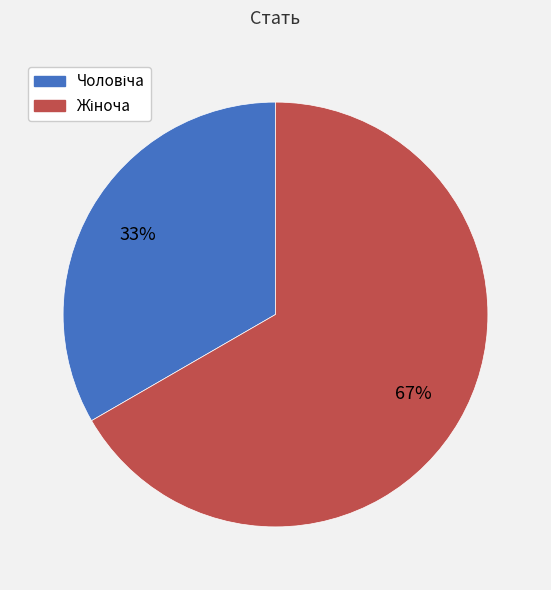

Is there any slice that represents more than half of the pie?

Yes